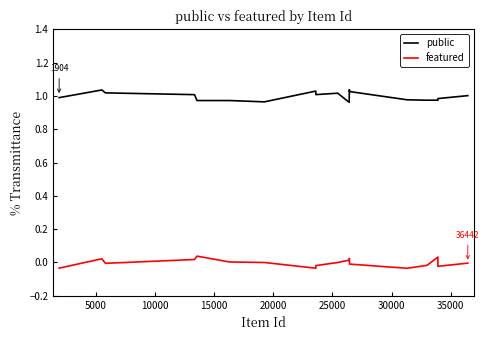

Which series has the largest total across all categories?

public